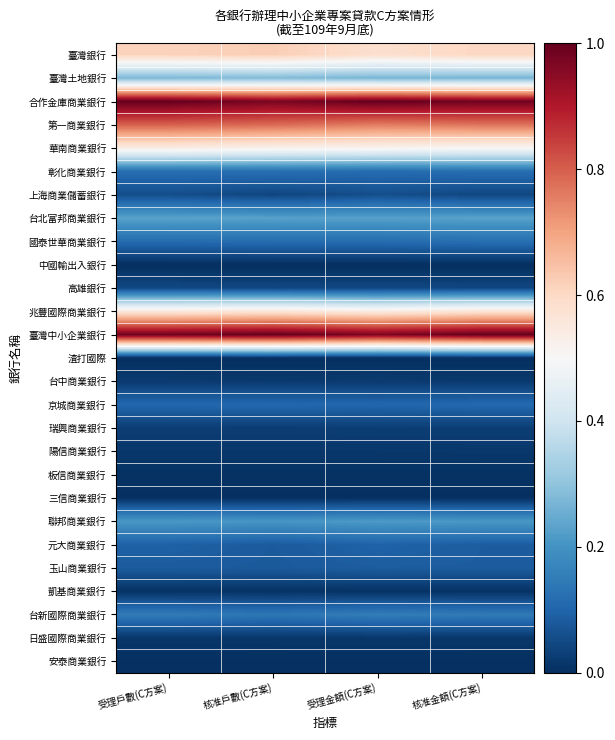

Reading right to left, what are all the values shown in this chart?

臺灣銀行: 核准金額(C方案)=0.6	受理金額(C方案)=0.6	核准戶數(C方案)=0.6	受理戶數(C方案)=0.6
臺灣土地銀行: 核准金額(C方案)=0.3	受理金額(C方案)=0.3	核准戶數(C方案)=0.3	受理戶數(C方案)=0.3
合作金庫商業銀行: 核准金額(C方案)=1.0	受理金額(C方案)=1.0	核准戶數(C方案)=1.0	受理戶數(C方案)=1.0
第一商業銀行: 核准金額(C方案)=0.8	受理金額(C方案)=0.8	核准戶數(C方案)=0.8	受理戶數(C方案)=0.8
華南商業銀行: 核准金額(C方案)=0.5	受理金額(C方案)=0.5	核准戶數(C方案)=0.5	受理戶數(C方案)=0.5
彰化商業銀行: 核准金額(C方案)=0.1	受理金額(C方案)=0.1	核准戶數(C方案)=0.1	受理戶數(C方案)=0.1
上海商業儲蓄銀行: 核准金額(C方案)=0.0	受理金額(C方案)=0.1	核准戶數(C方案)=0.0	受理戶數(C方案)=0.1
台北富邦商業銀行: 核准金額(C方案)=0.2	受理金額(C方案)=0.2	核准戶數(C方案)=0.2	受理戶數(C方案)=0.2
國泰世華商業銀行: 核准金額(C方案)=0.1	受理金額(C方案)=0.1	核准戶數(C方案)=0.1	受理戶數(C方案)=0.1
中國輸出入銀行: 核准金額(C方案)=0.0	受理金額(C方案)=0.0	核准戶數(C方案)=0.0	受理戶數(C方案)=0.0
高雄銀行: 核准金額(C方案)=0.0	受理金額(C方案)=0.0	核准戶數(C方案)=0.0	受理戶數(C方案)=0.0
兆豐國際商業銀行: 核准金額(C方案)=0.6	受理金額(C方案)=0.5	核准戶數(C方案)=0.6	受理戶數(C方案)=0.6
臺灣中小企業銀行: 核准金額(C方案)=1.0	受理金額(C方案)=1.0	核准戶數(C方案)=1.0	受理戶數(C方案)=1.0
渣打國際: 核准金額(C方案)=0.0	受理金額(C方案)=0.0	核准戶數(C方案)=0.0	受理戶數(C方案)=0.0
台中商業銀行: 核准金額(C方案)=0.0	受理金額(C方案)=0.0	核准戶數(C方案)=0.0	受理戶數(C方案)=0.0
京城商業銀行: 核准金額(C方案)=0.1	受理金額(C方案)=0.1	核准戶數(C方案)=0.1	受理戶數(C方案)=0.1
瑞興商業銀行: 核准金額(C方案)=0.0	受理金額(C方案)=0.0	核准戶數(C方案)=0.0	受理戶數(C方案)=0.0
陽信商業銀行: 核准金額(C方案)=0.0	受理金額(C方案)=0.0	核准戶數(C方案)=0.0	受理戶數(C方案)=0.0
板信商業銀行: 核准金額(C方案)=0.0	受理金額(C方案)=0.0	核准戶數(C方案)=0.0	受理戶數(C方案)=0.0
三信商業銀行: 核准金額(C方案)=0.0	受理金額(C方案)=0.0	核准戶數(C方案)=0.0	受理戶數(C方案)=0.0
聯邦商業銀行: 核准金額(C方案)=0.2	受理金額(C方案)=0.2	核准戶數(C方案)=0.2	受理戶數(C方案)=0.2
元大商業銀行: 核准金額(C方案)=0.1	受理金額(C方案)=0.1	核准戶數(C方案)=0.1	受理戶數(C方案)=0.1
玉山商業銀行: 核准金額(C方案)=0.1	受理金額(C方案)=0.1	核准戶數(C方案)=0.1	受理戶數(C方案)=0.1
凱基商業銀行: 核准金額(C方案)=0.0	受理金額(C方案)=0.0	核准戶數(C方案)=0.0	受理戶數(C方案)=0.0
台新國際商業銀行: 核准金額(C方案)=0.1	受理金額(C方案)=0.2	核准戶數(C方案)=0.1	受理戶數(C方案)=0.1
日盛國際商業銀行: 核准金額(C方案)=0.0	受理金額(C方案)=0.0	核准戶數(C方案)=0.0	受理戶數(C方案)=0.0
安泰商業銀行: 核准金額(C方案)=0.0	受理金額(C方案)=0.0	核准戶數(C方案)=0.0	受理戶數(C方案)=0.0